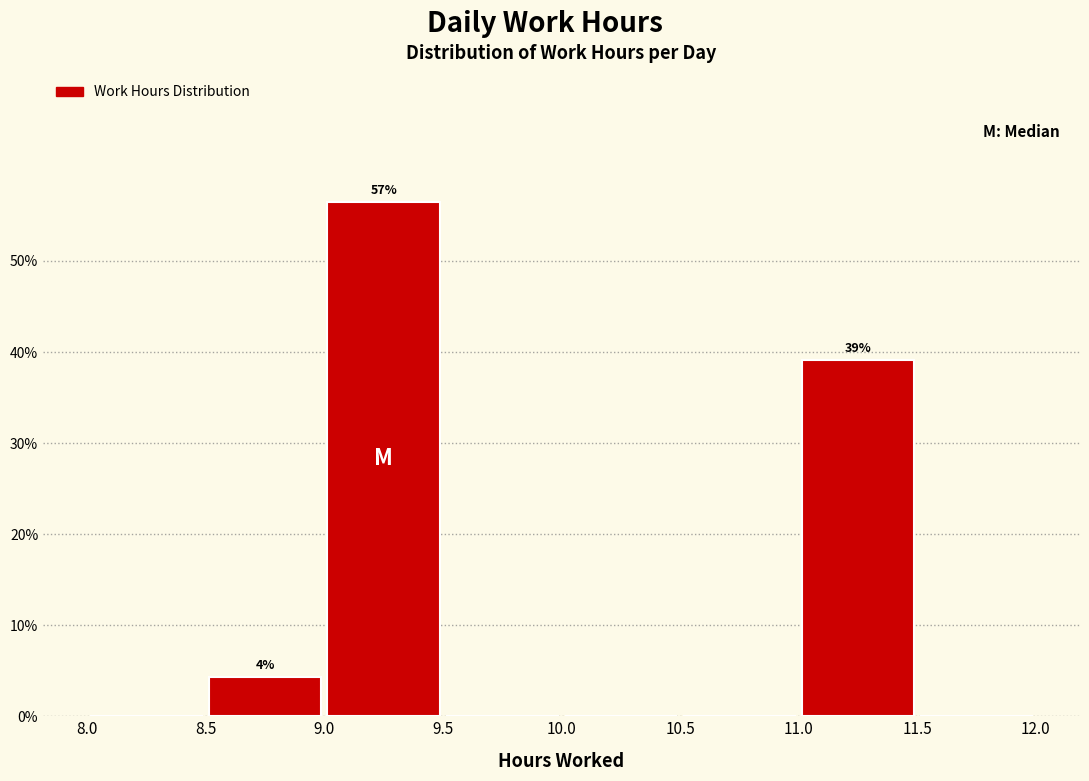

Which range on the x-axis has the tallest bar?

9.0 to 9.5